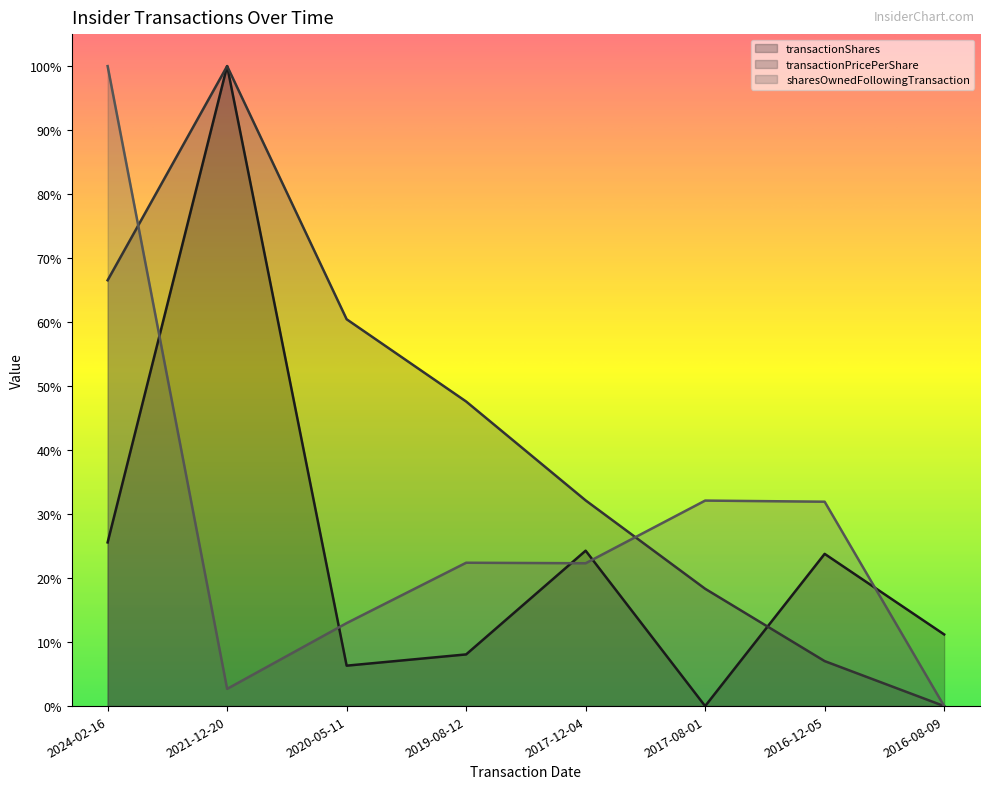

List the series in order of their overall mean, highest first.

transactionPricePerShare, sharesOwnedFollowingTransaction, transactionShares